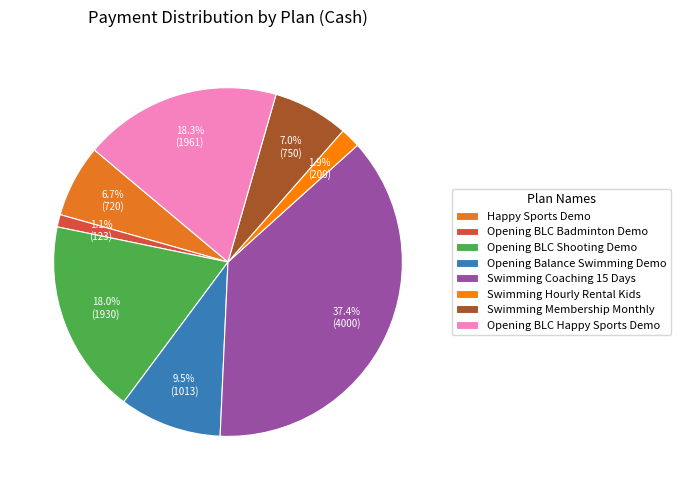

Combined, do Swimming Hourly Rental Kids and Opening BLC Happy Sports Demo account for over 50%?

No